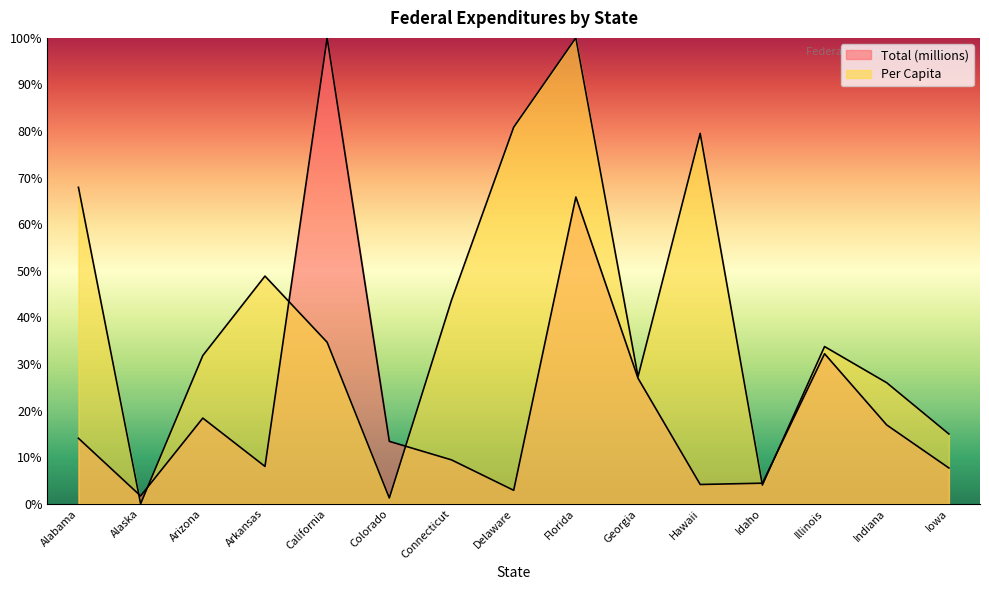

What is the value of the Per Capita point at the 3rd from the left?

31.8